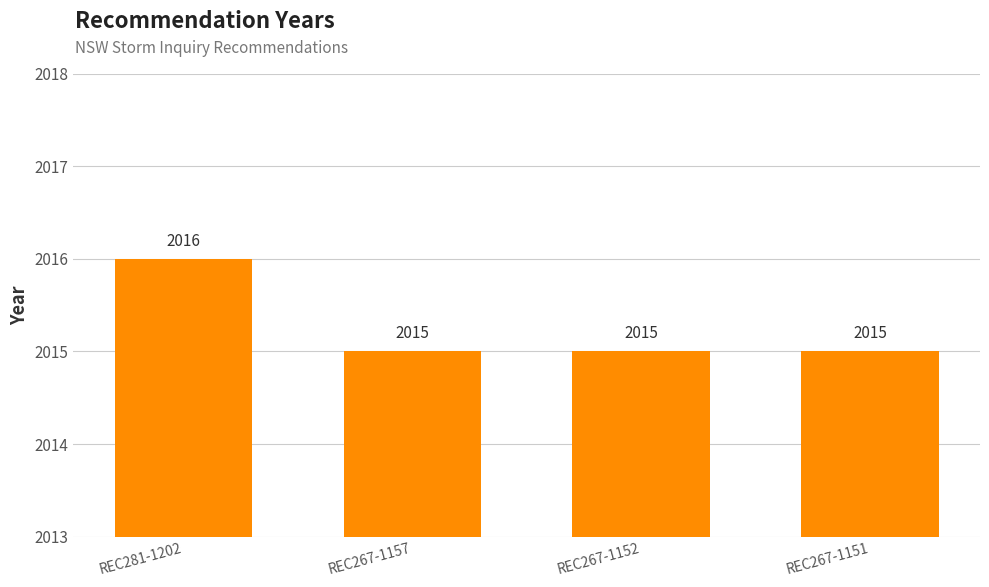

How many data points are above 2015?

1